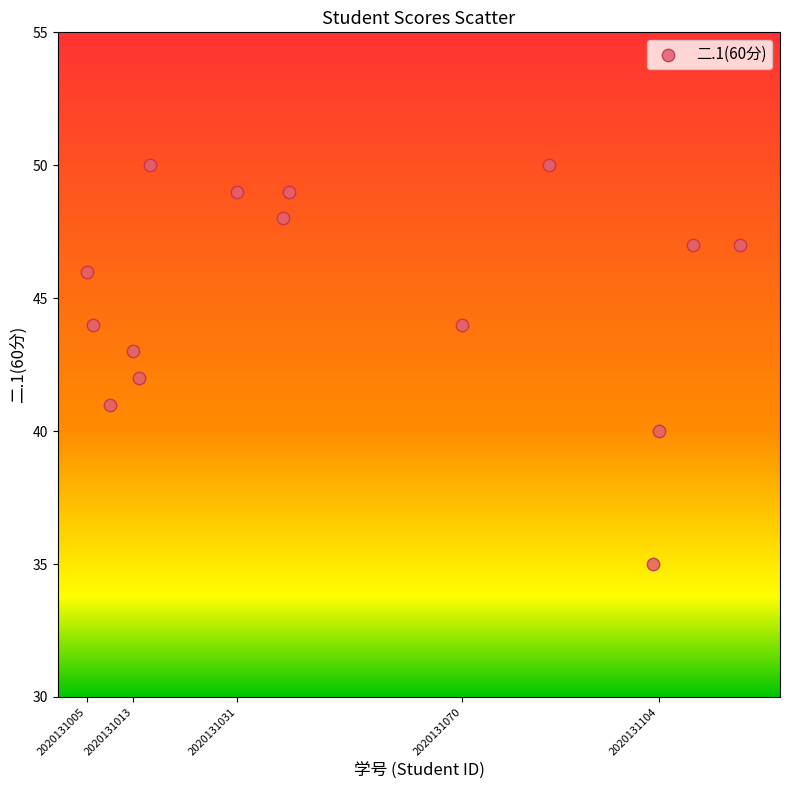

What is the range of X values (max minus min)?

113